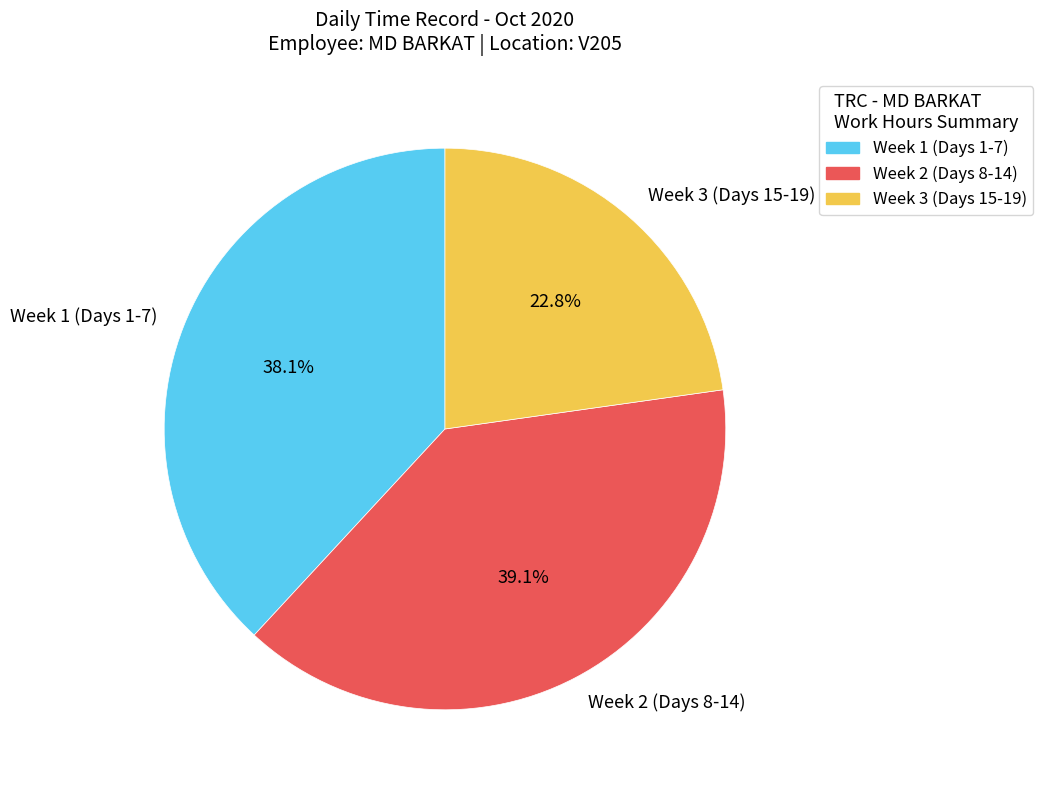

Is there a majority slice in this chart?

No